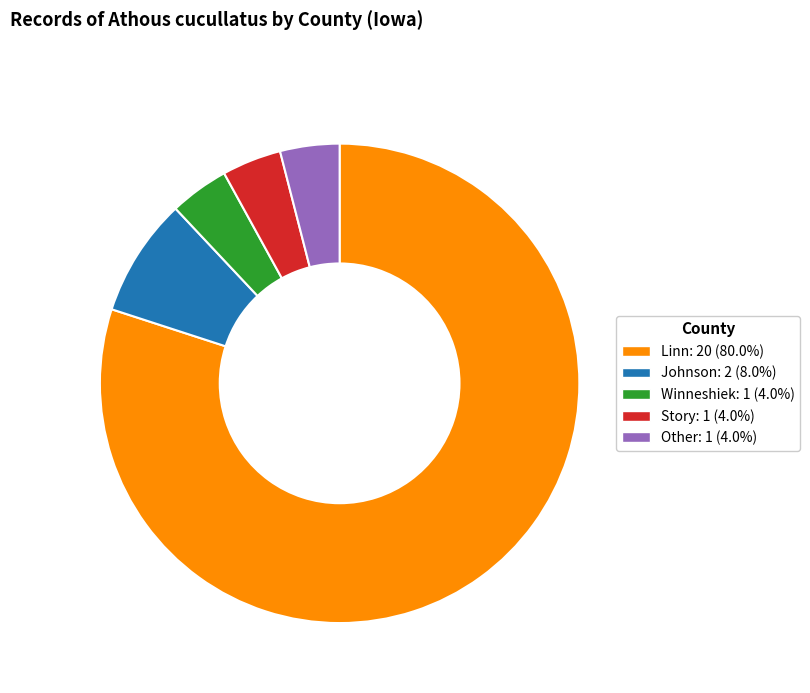

Do Linn and Johnson together represent more than half of the pie?

Yes